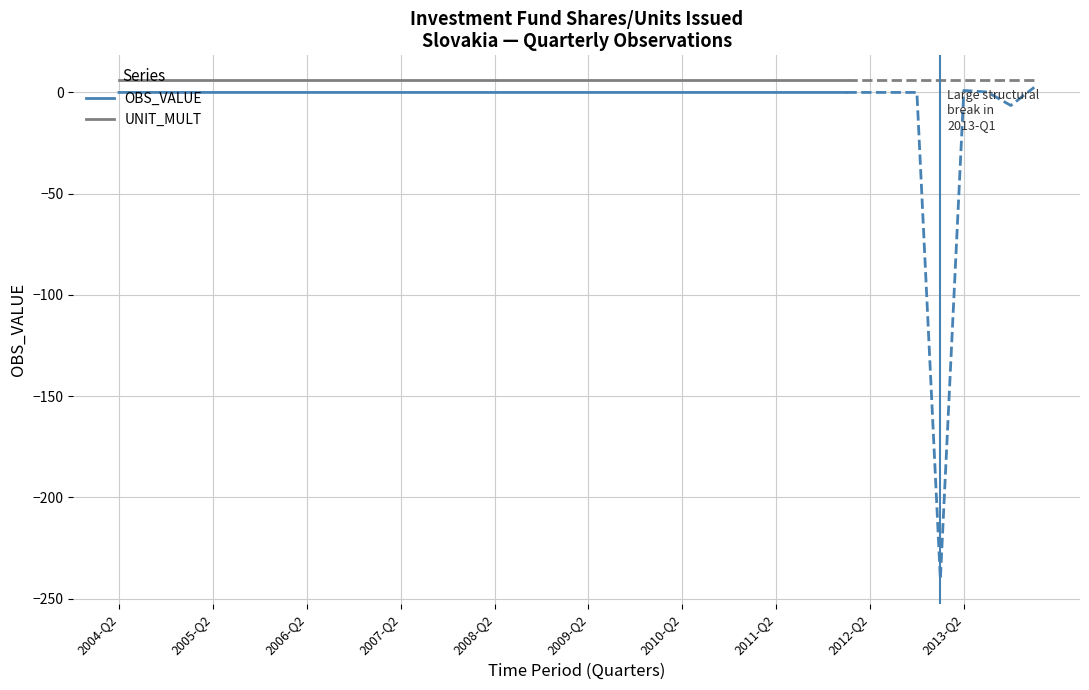

True or false: OBS_VALUE and UNIT_MULT cross at least once.

False